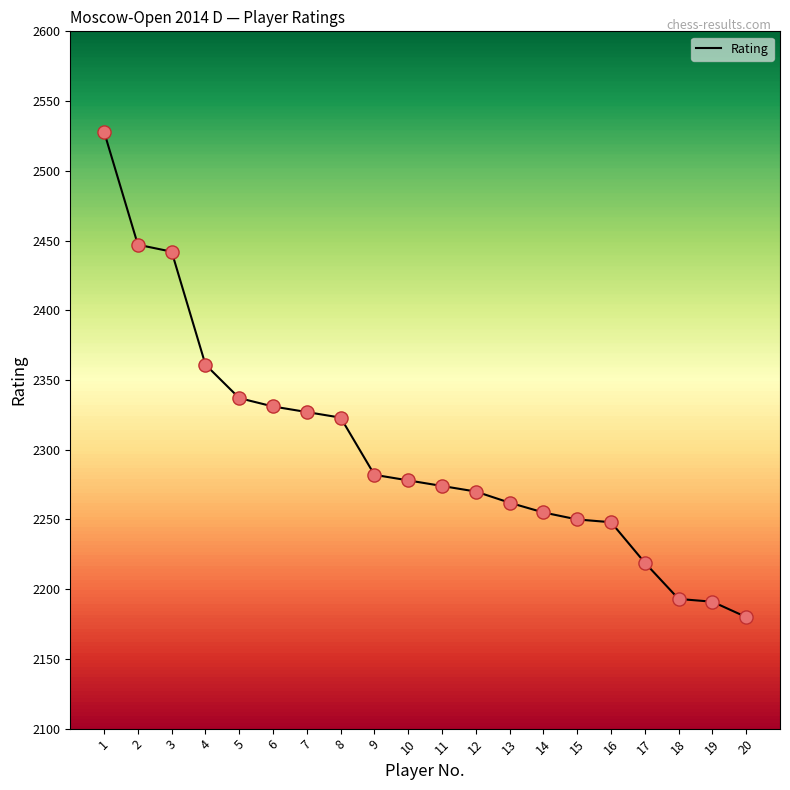

What is the ratio of the value at 17 to the value at 15?

1.0